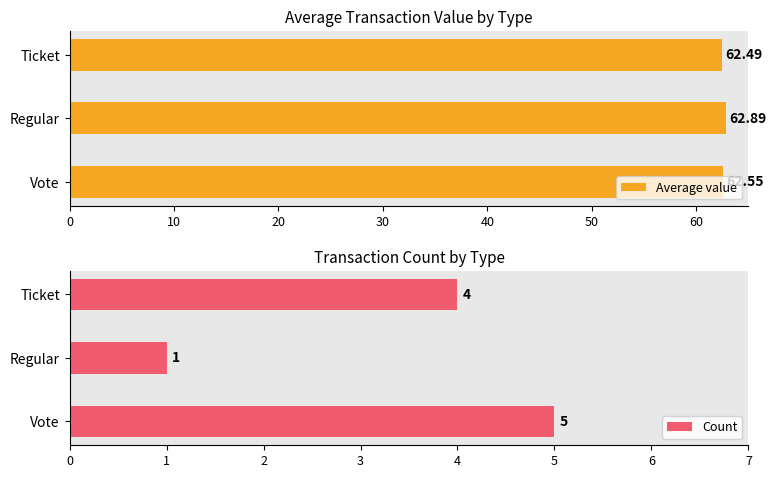

What is the value of the Count bar at the 1st from the left?

5.0